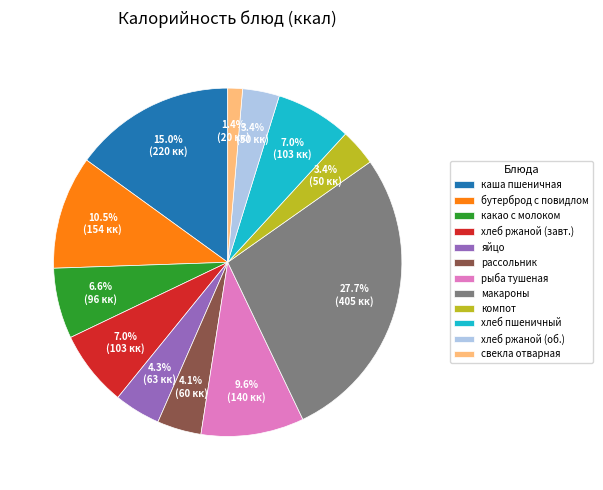

What is the total percentage of каша пшеничная and какао с молоком?

21.6%